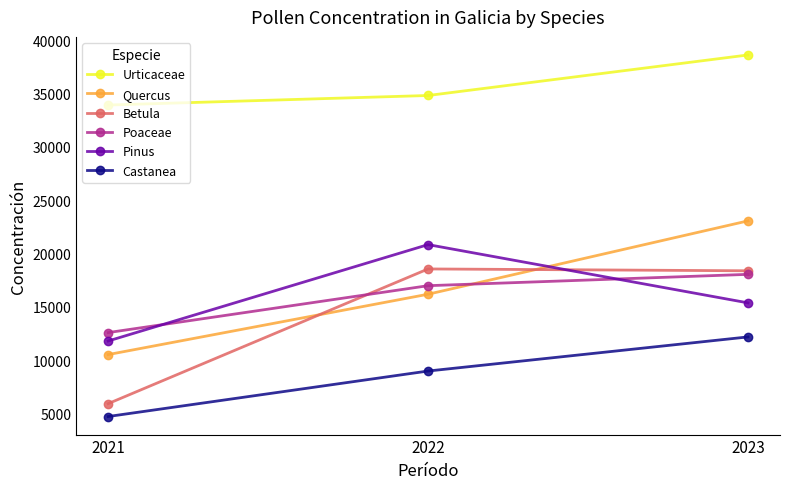

At which label does Betula first exceed 18393?

2022